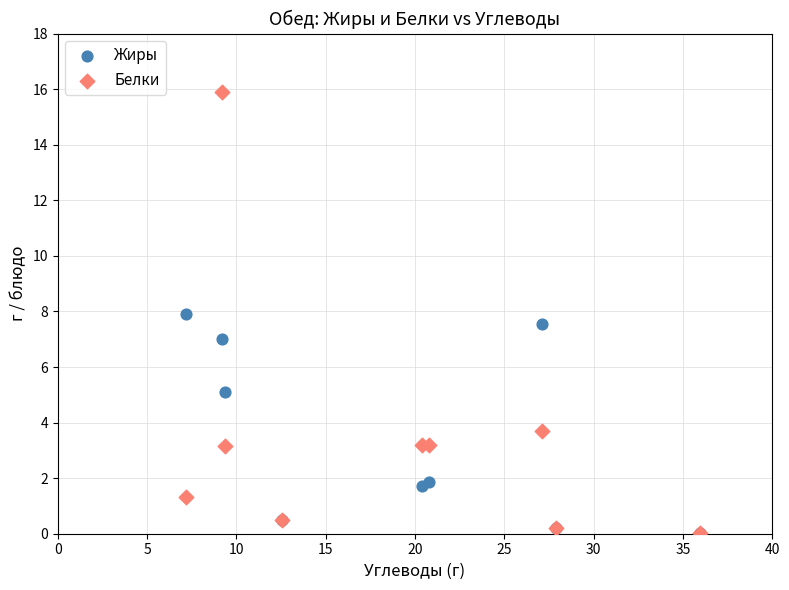

Which series reaches the maximum Y coordinate?

Белки